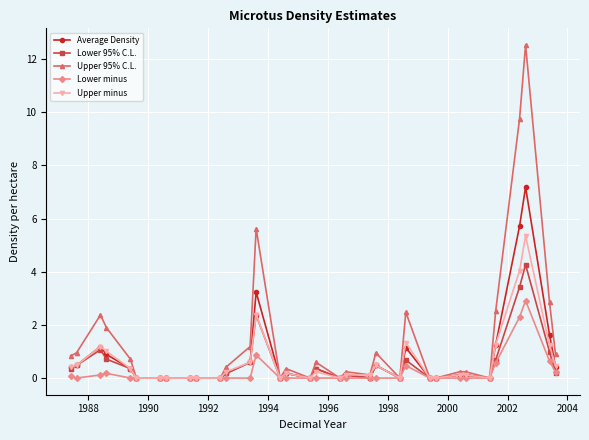

Which series has the largest total across all categories?

Upper 95% C.L.